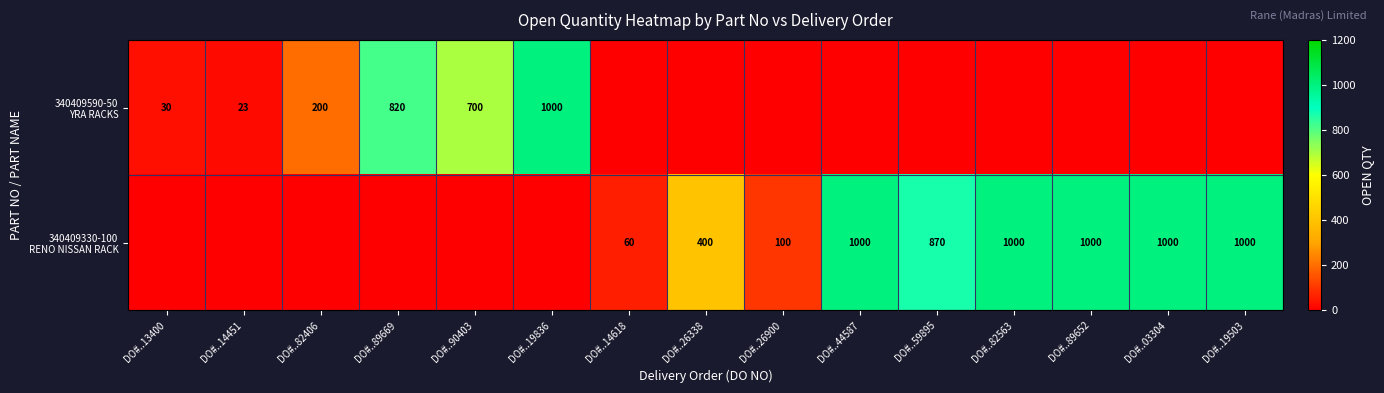

At which category is the sum across all series the highest?

DO#..19836